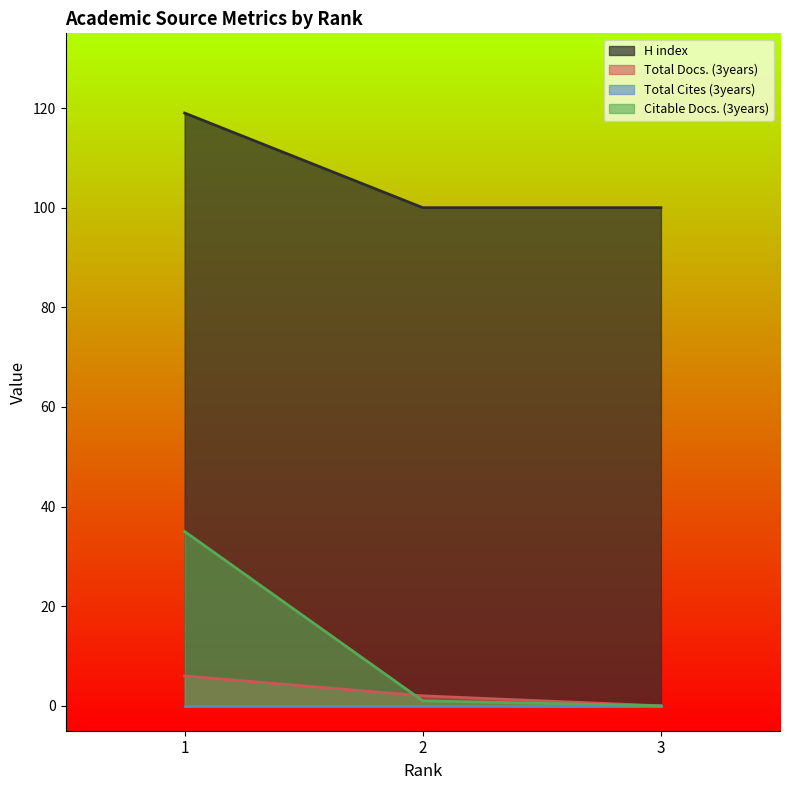

What is the difference between the Total Docs. (3years) values at 2 and 1?

4